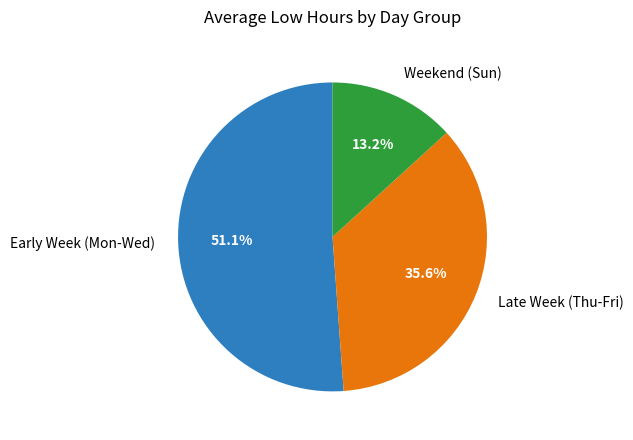

How many slices are in this pie chart?

3